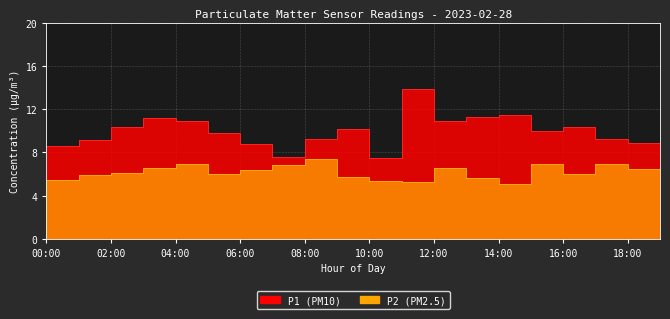

True or false: P1 and P2 intersect in this chart.

False